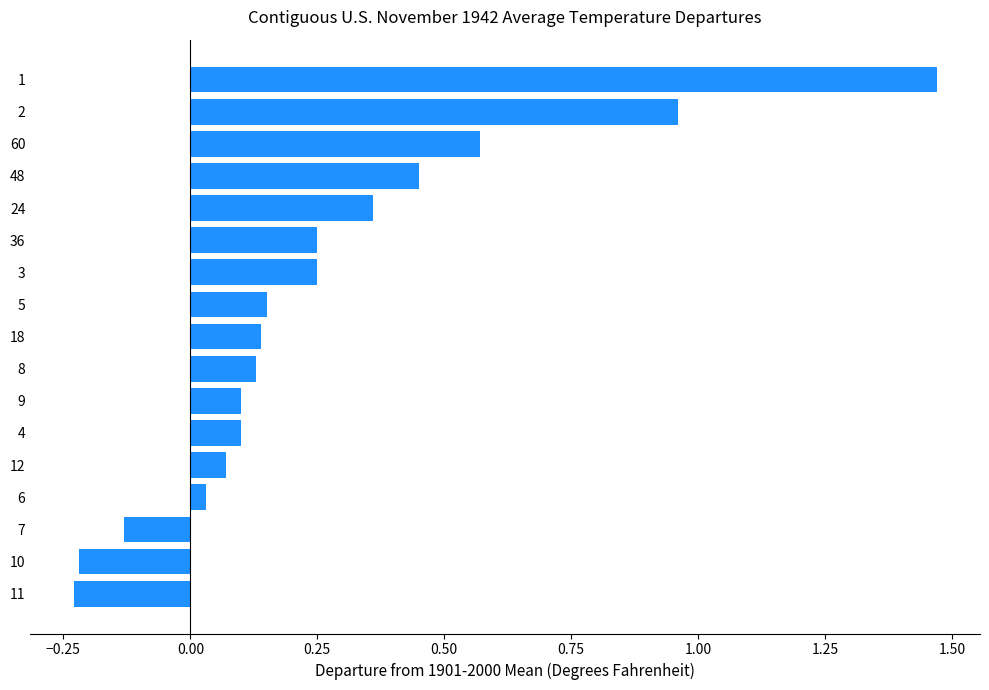

How many data points are less than 0?

3